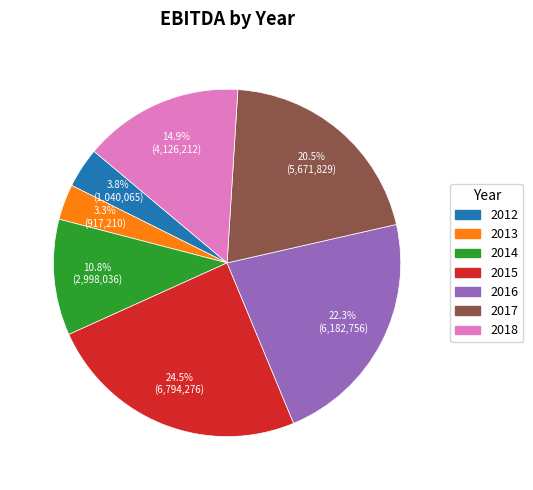

How many segments does this pie chart have?

7